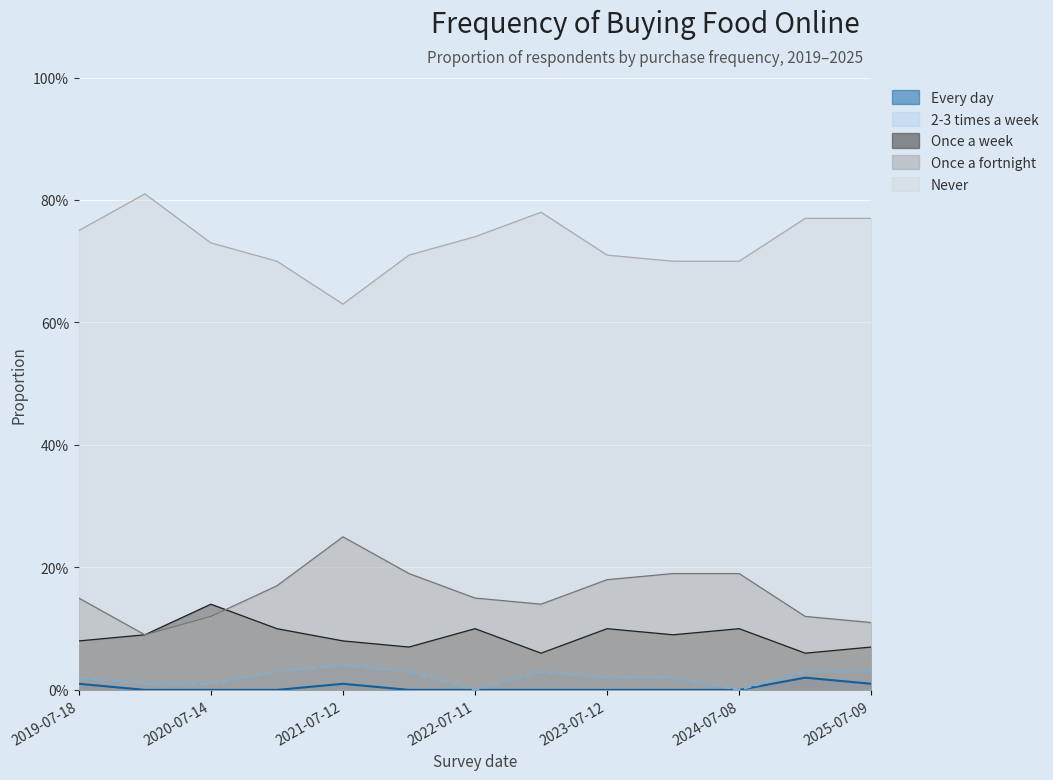

True or false: Never and Once a week cross at least once.

False